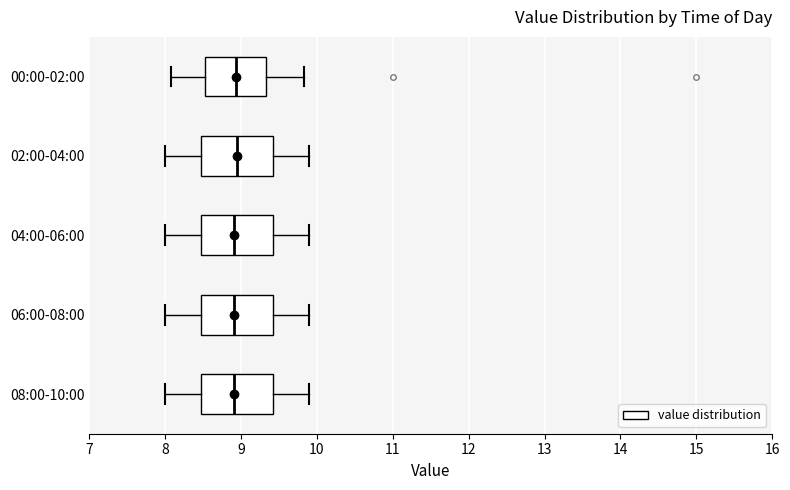

Reading bottom to top, transcribe this box plot: for each box, give where its median line is, the range the box spans, and where its two whiskers end, as read against the x-axis. The values are not printed on the chart, so give them approximately, as read against the axis.

08:00-10:00: median 8.9, box 8.5 to 9.4, whiskers 8.0 to 9.9
06:00-08:00: median 8.9, box 8.5 to 9.4, whiskers 8.0 to 9.9
04:00-06:00: median 8.9, box 8.5 to 9.4, whiskers 8.0 to 9.9
02:00-04:00: median 9.0, box 8.5 to 9.4, whiskers 8.0 to 9.9
00:00-02:00: median 8.9, box 8.5 to 9.3, whiskers 8.1 to 9.8